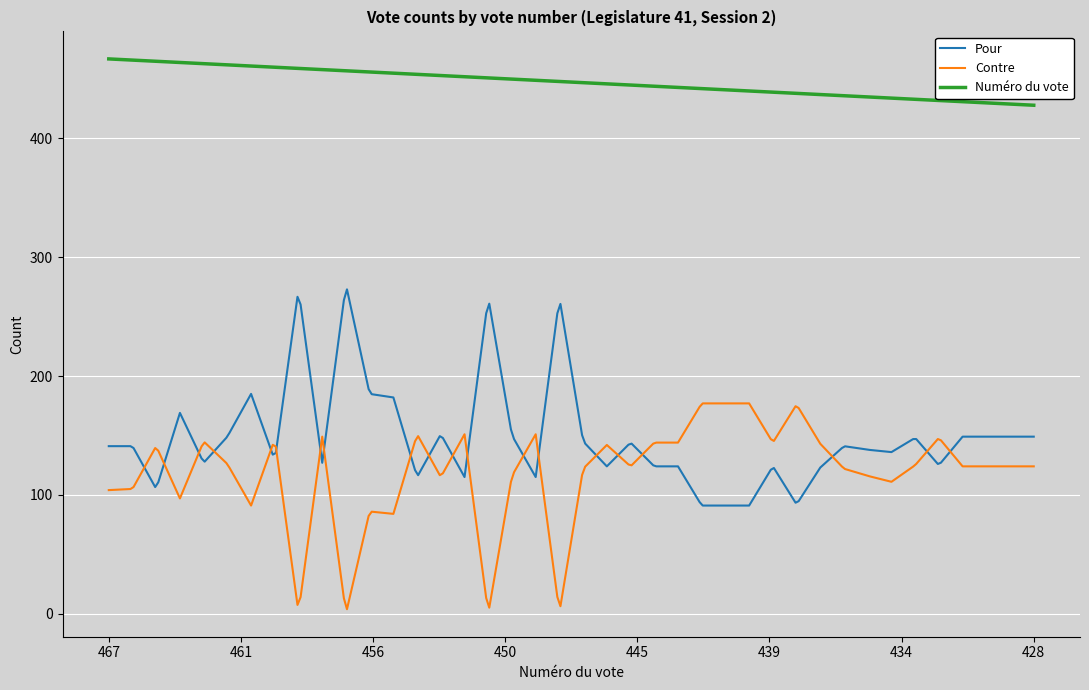

True or false: Numéro du vote and Pour cross at least once.

False